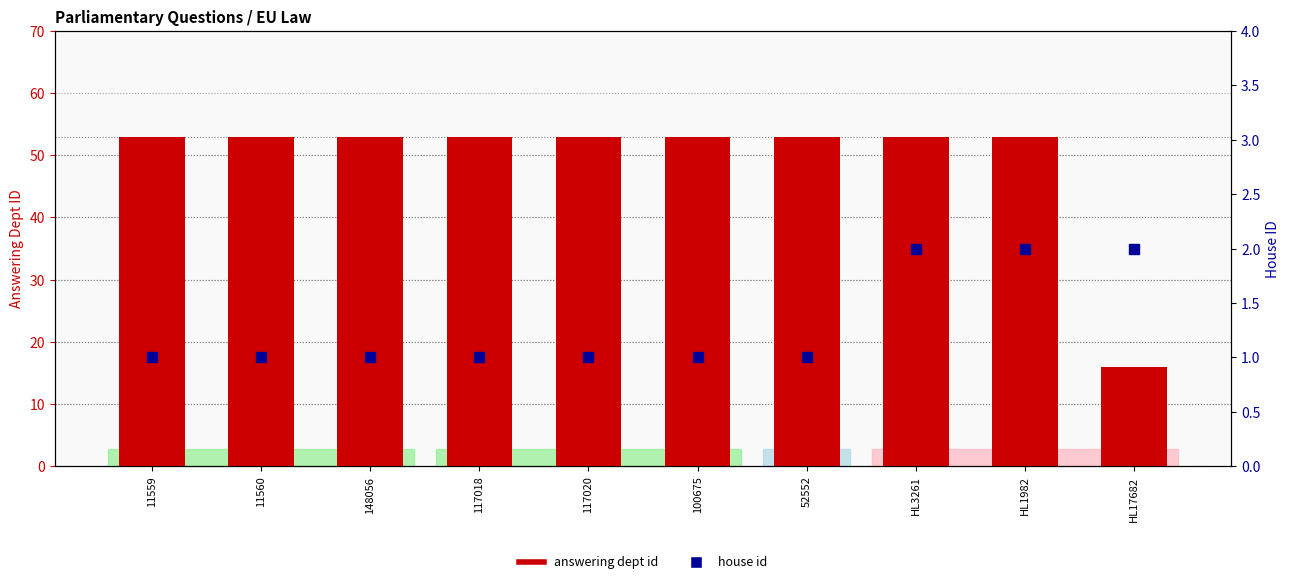

Which series reaches the minimum Y coordinate?

house id